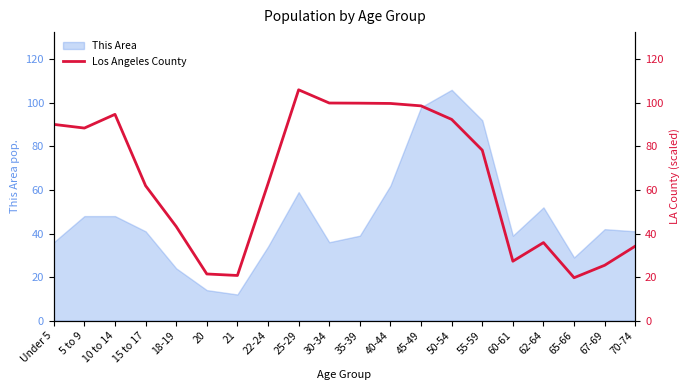

Where is the data nearest to the value 62?

15 to 17